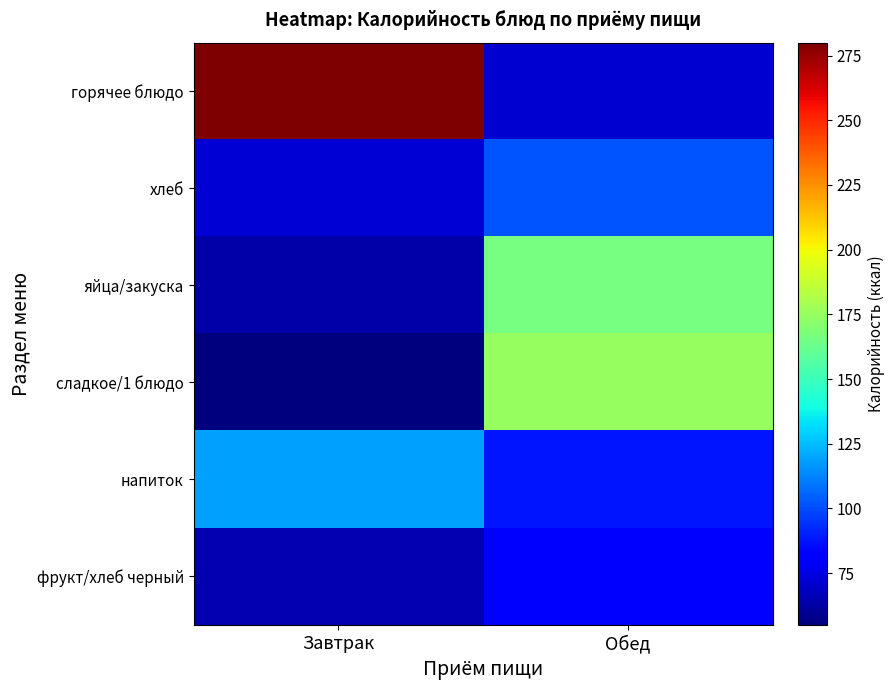

Rank the series at Завтрак from lowest to highest value.

сладкое/1 блюдо, яйца/закуска, фрукт/хлеб черный, хлеб, напиток, горячее блюдо